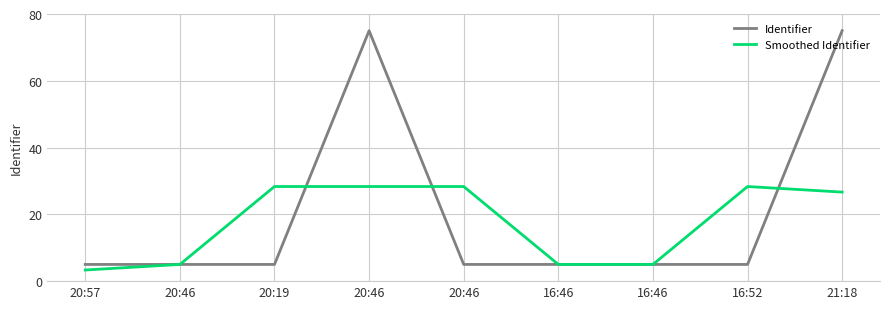

List the labels in order of Identifier value, largest first.

20:46, 21:18, 16:52, 16:46, 16:46, 20:46, 20:19, 20:46, 20:57